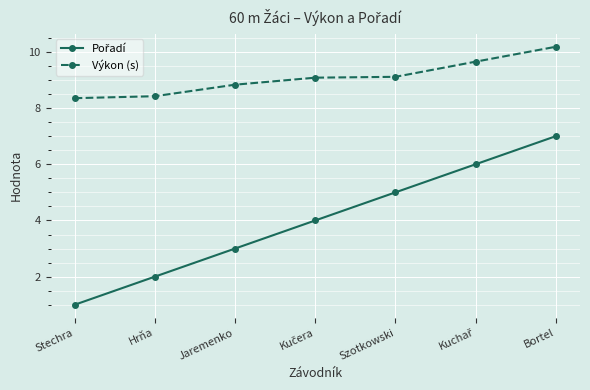

What is the minimum value shown in the chart?

1.0